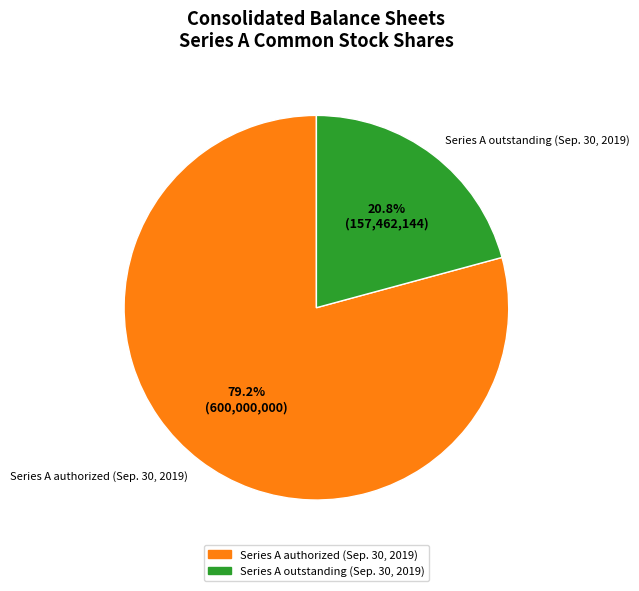

To the nearest percent, what portion does Series A outstanding (Sep. 30, 2019) represent?

21%